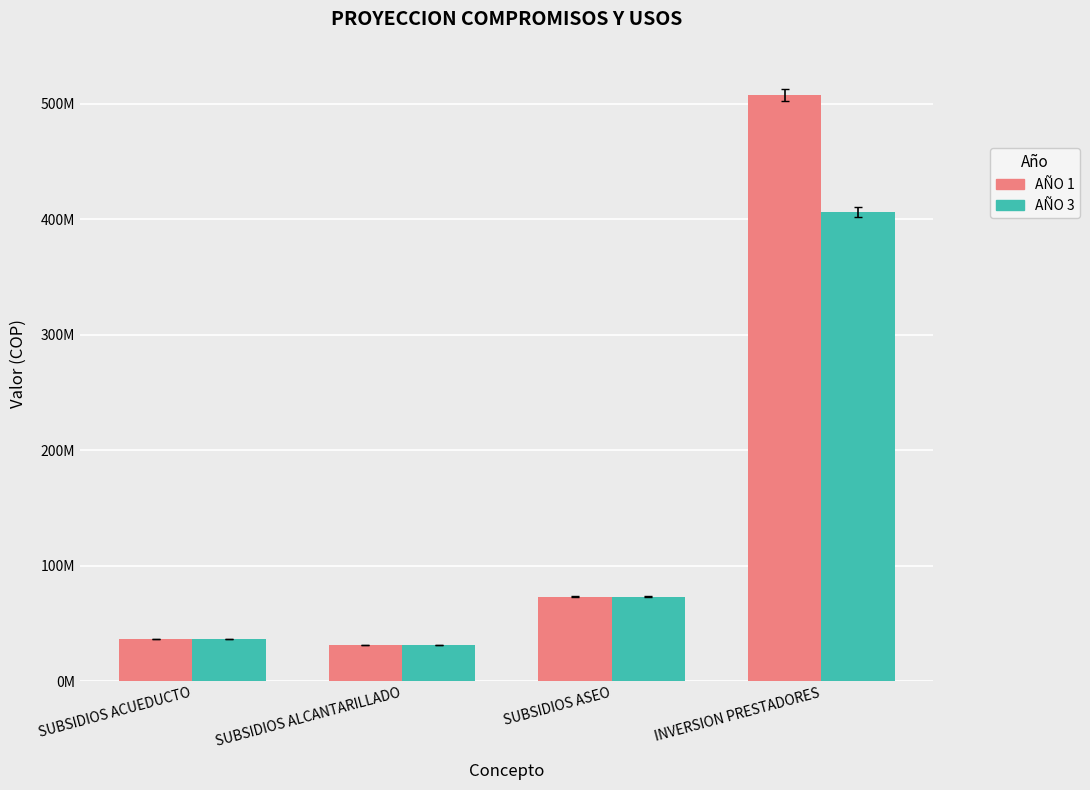

True or false: AÑO 3 has a value of 31515672 at SUBSIDIOS ALCANTARILLADO.

True